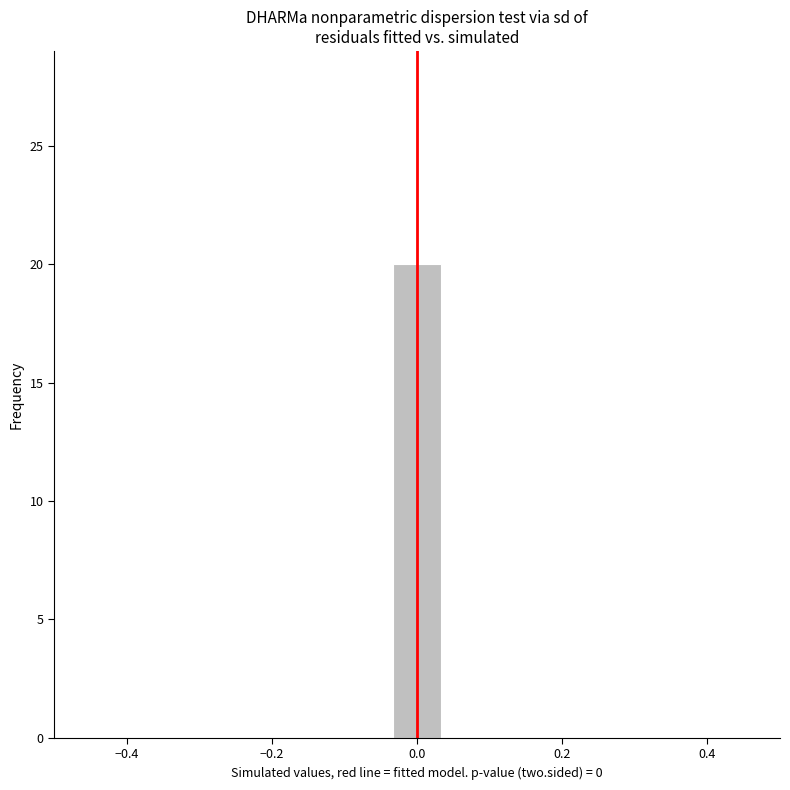

Around what value on the x-axis is the tallest bar? Give the approximate position of its centre, as read against the axis.

0.00